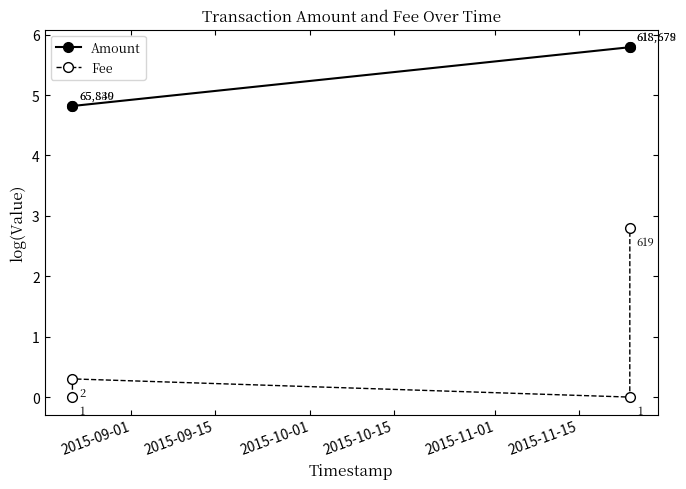

True or false: Fee has more than 2 interior local peaks.

False